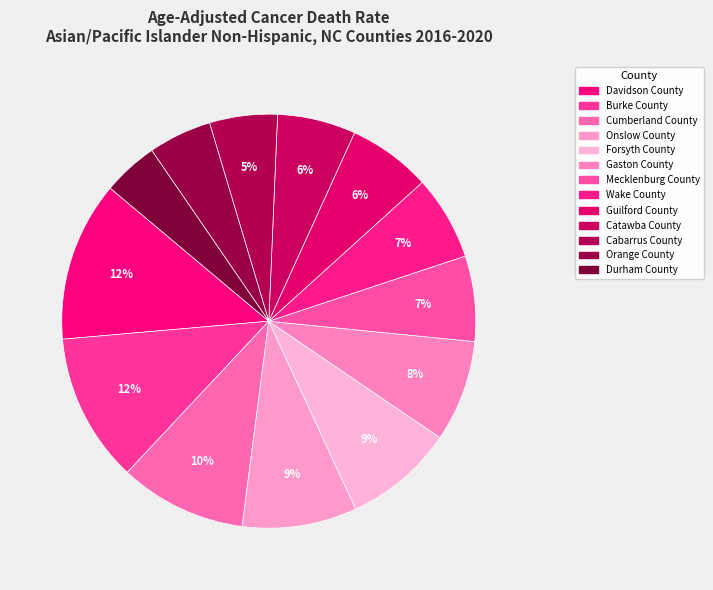

How many segments does this pie chart have?

13